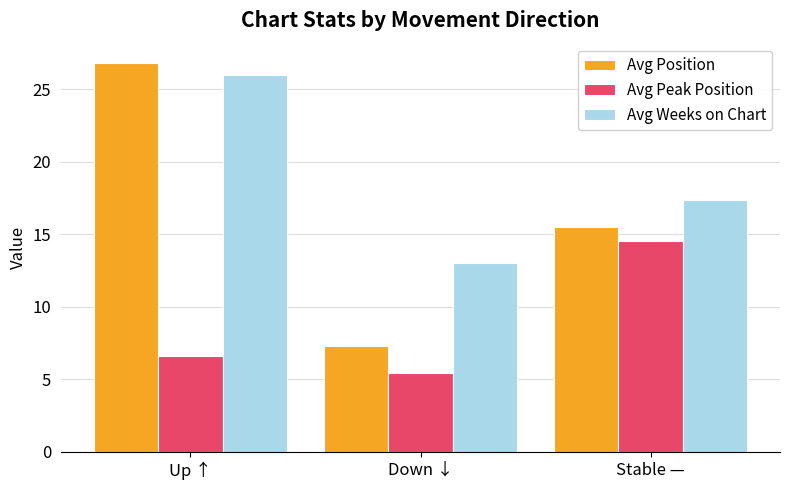

At Up ↑, list the series in order from smallest to largest.

Avg Peak Position, Avg Weeks on Chart, Avg Position